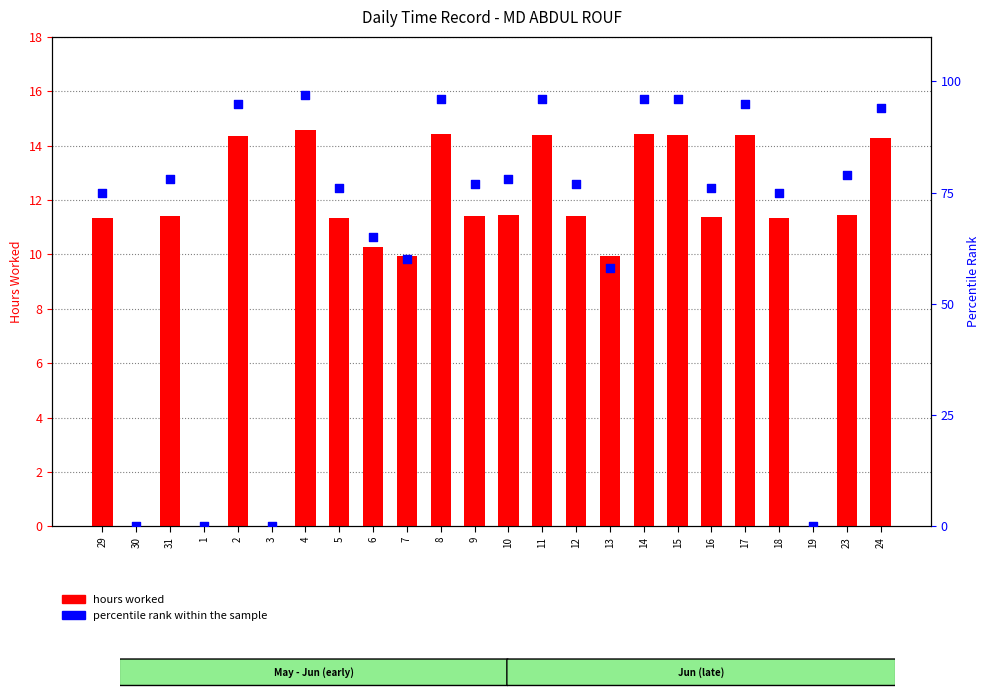

What are all the series names shown in the legend?

hours worked, percentile rank within the sample